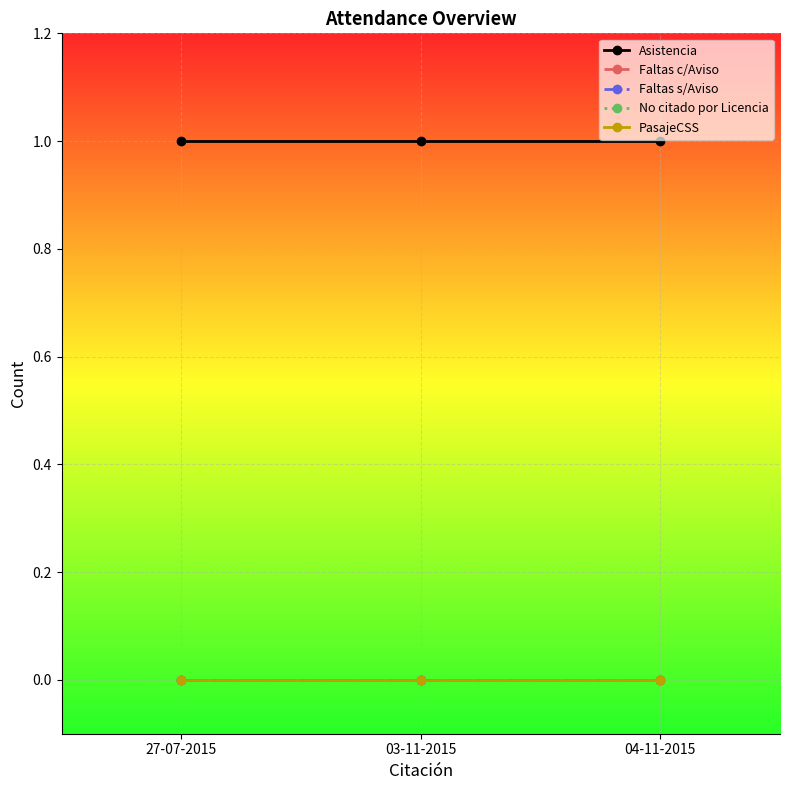

Does the chart have visible grid lines?

Yes